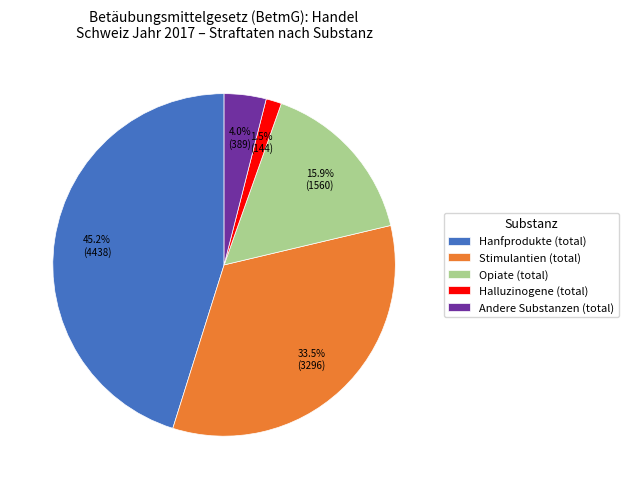

Which category has the smallest portion of the pie?

Halluzinogene (total)